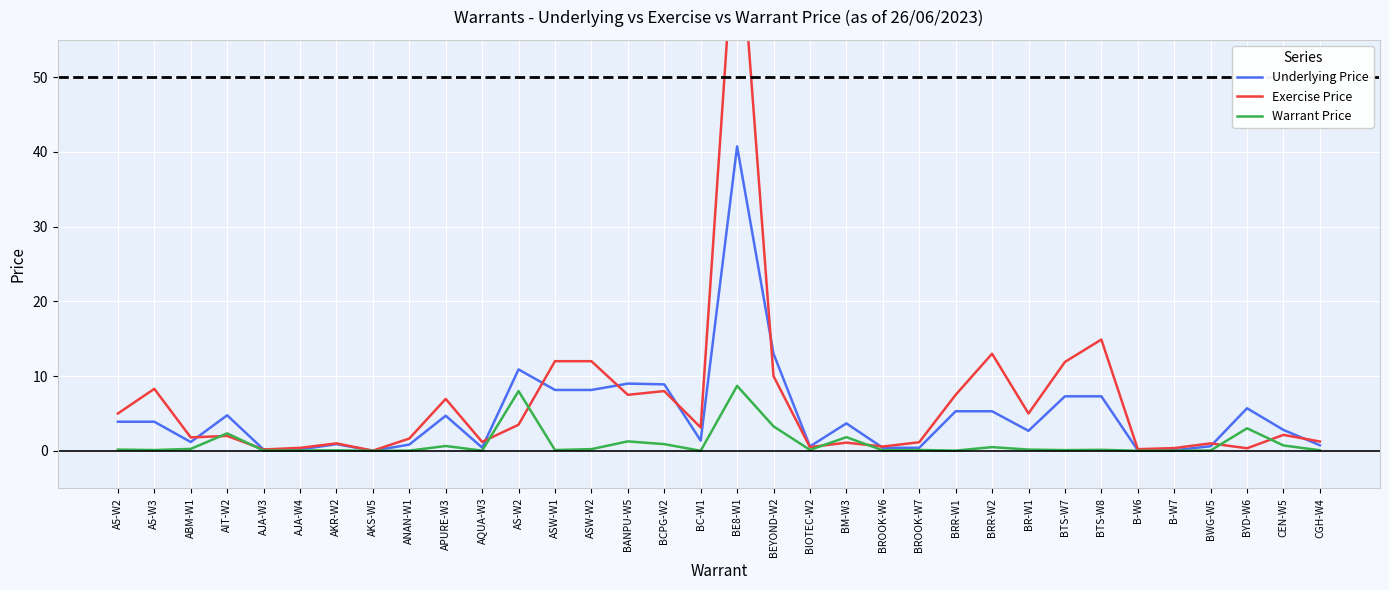

The Warrant Price series shows 5.2 at BEYOND-W2. True or false?

False